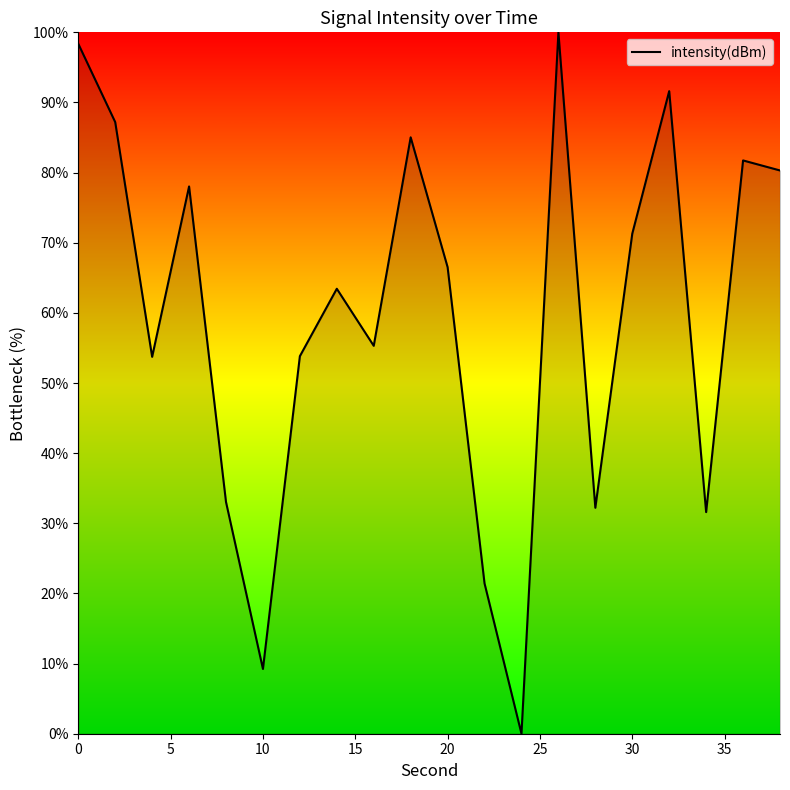

What is the greatest value displayed?

100.0